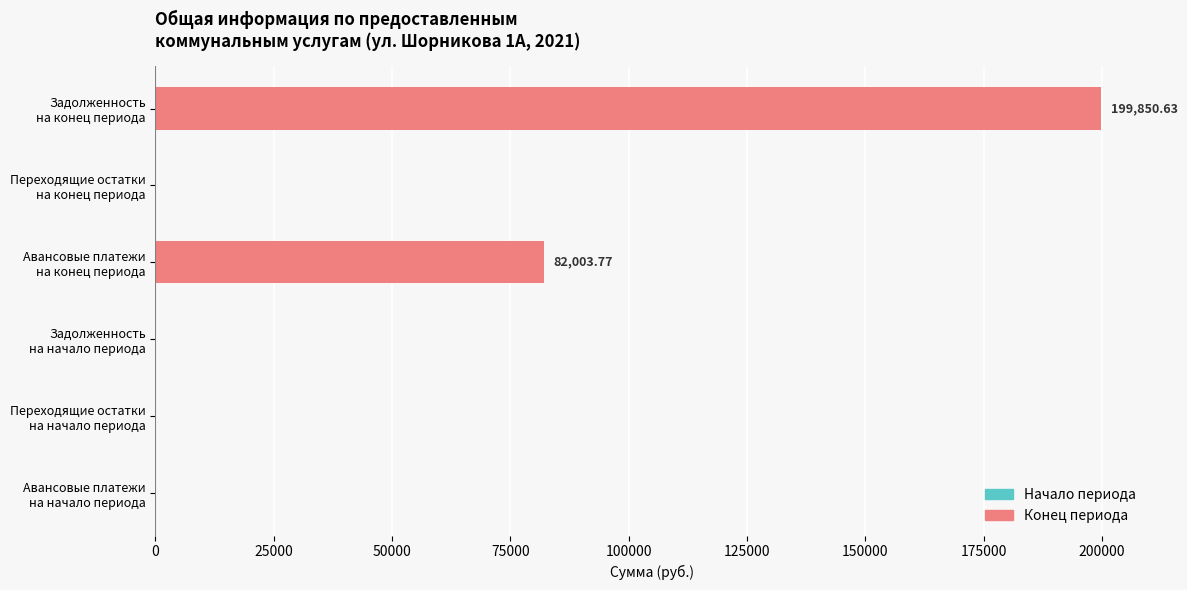

What is the sum of all values?

281854.4